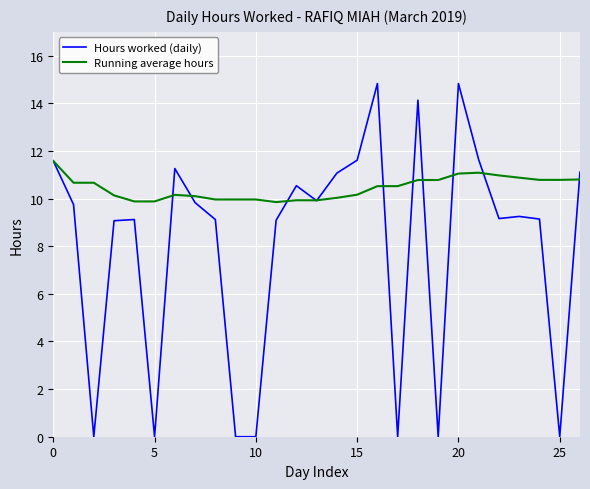

What is the maximum value for Running average hours?

11.6